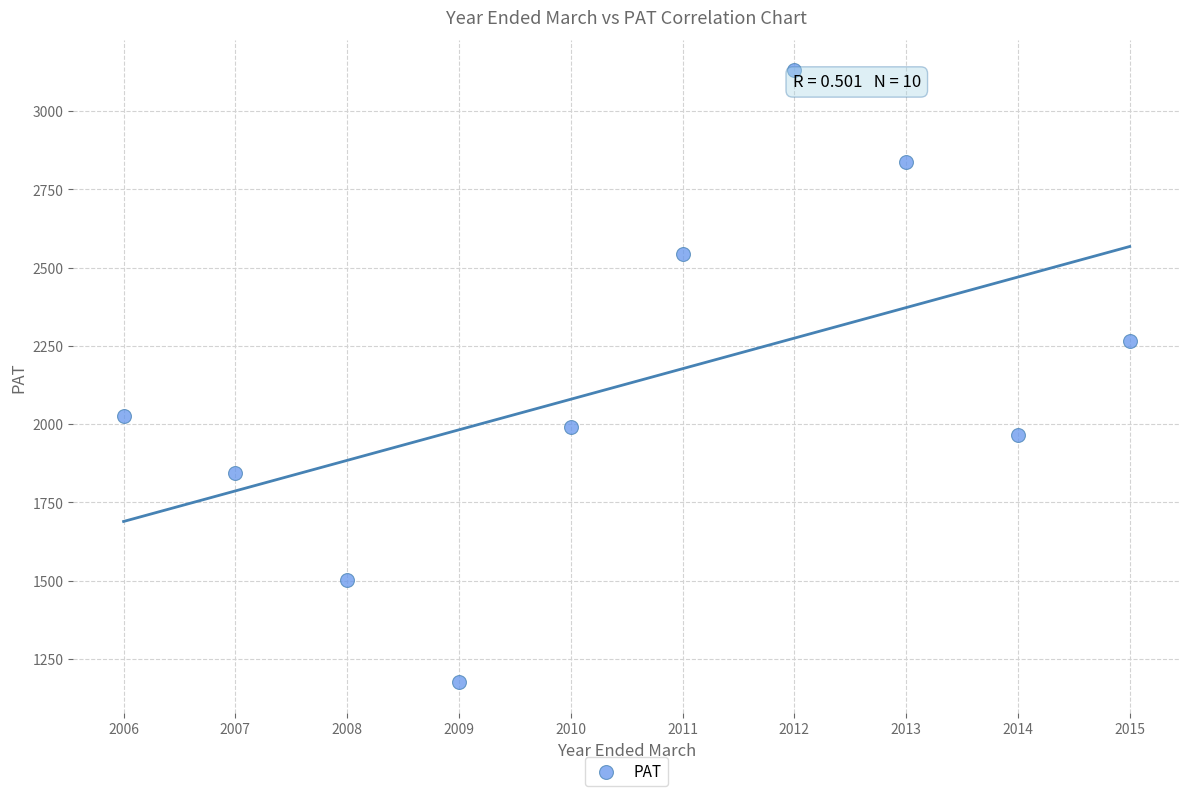

What is the average X value?

2010